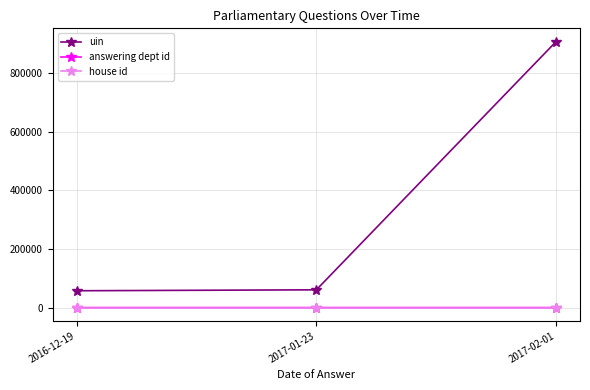

How many series are shown in this chart?

3